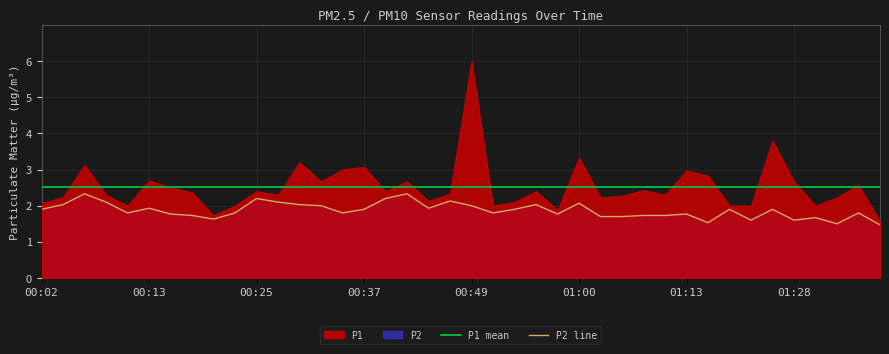

True or false: the data shows 0.7 at 01:37.

False